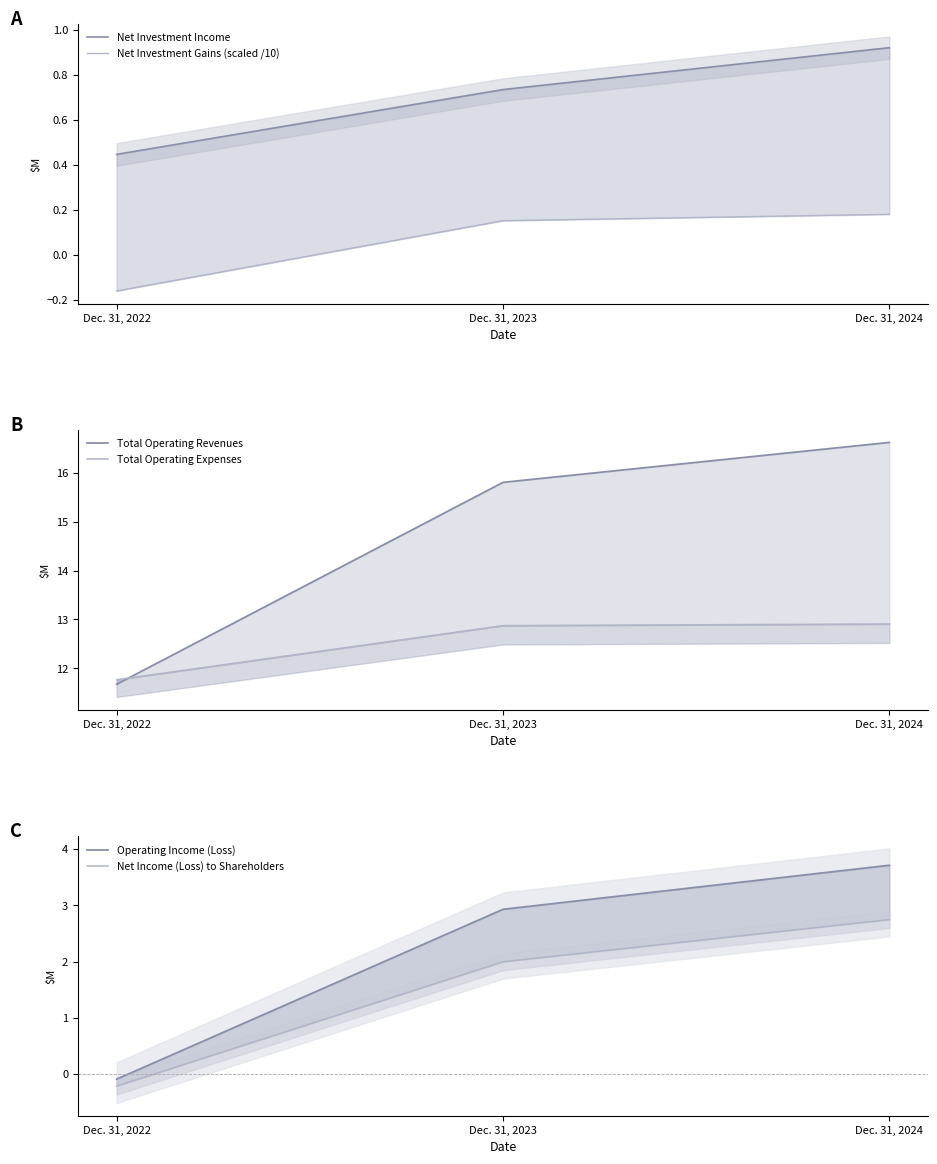

At which label does Operating Income (Loss) first exceed 2?

Dec. 31, 2023